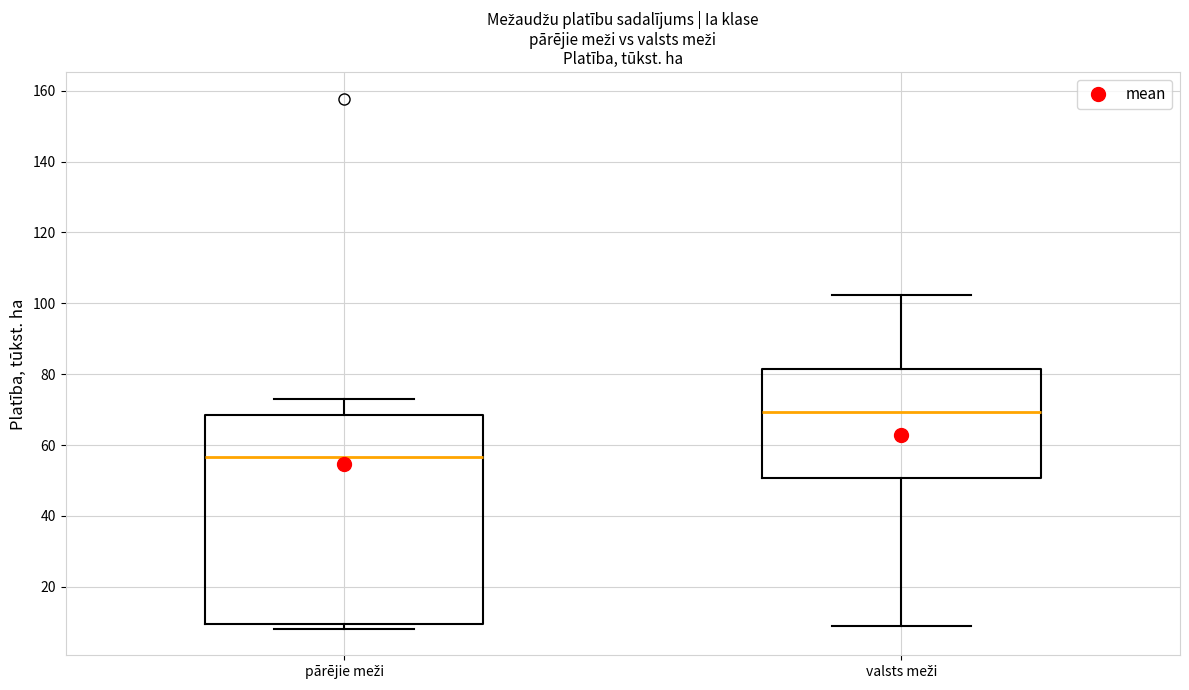

Comparing the boxes themselves (not the whiskers), which one is the tallest?

pārējie meži